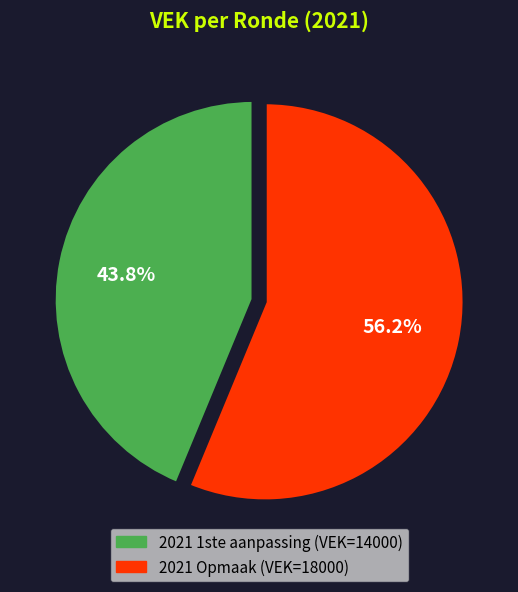

Does any single category account for the majority?

Yes